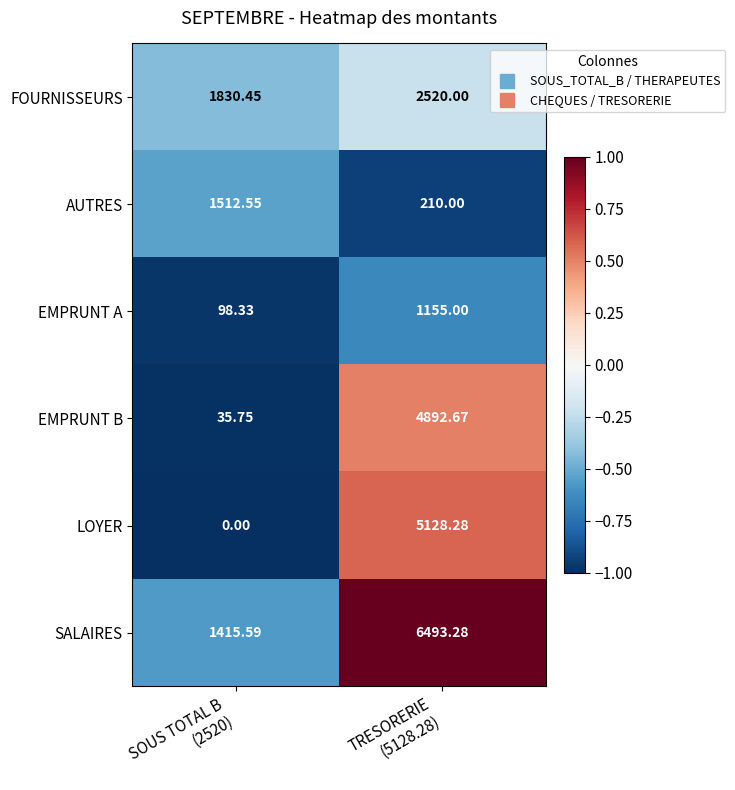

List the series in order of their peak value, lowest first.

EMPRUNT A, AUTRES, FOURNISSEURS, EMPRUNT B, LOYER, SALAIRES